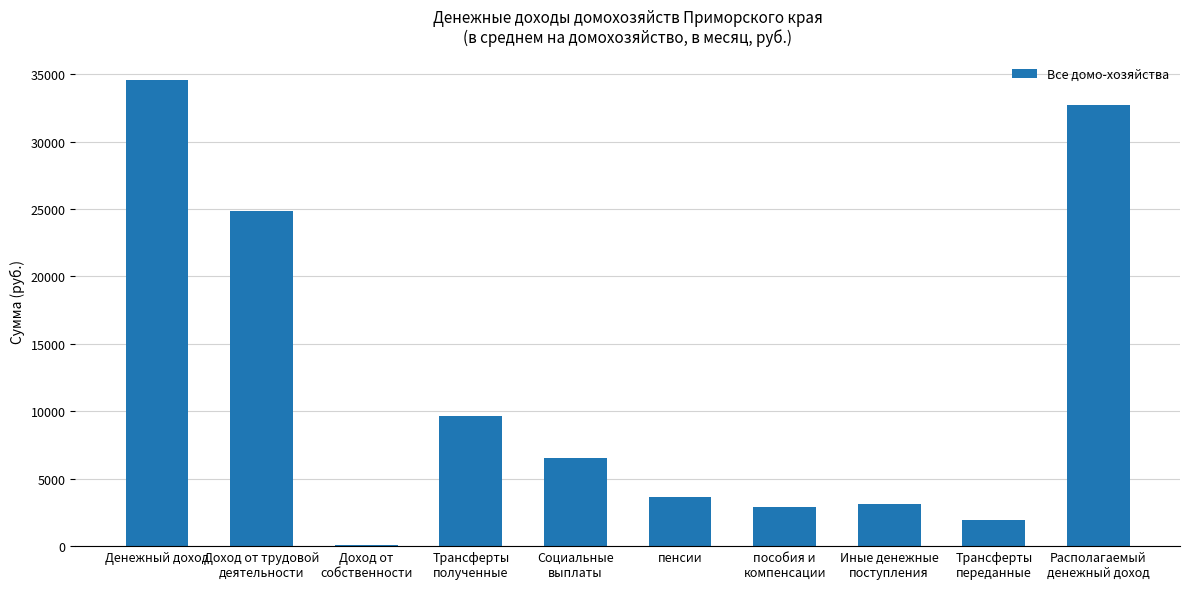

Is it true that the value at Трансферты
переданные is 1913.4?

True